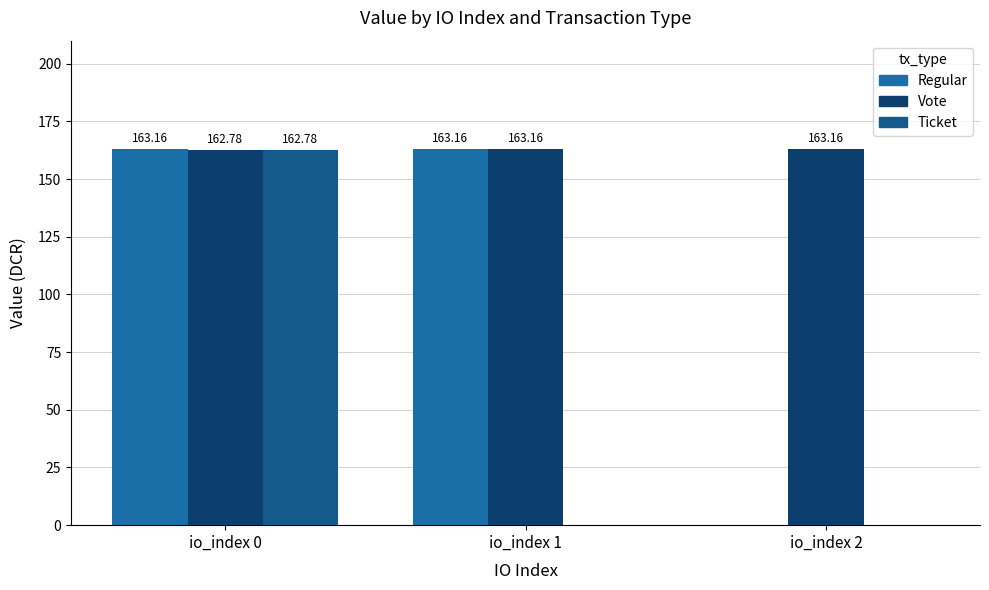

What is the highest value of the Vote series?

163.2